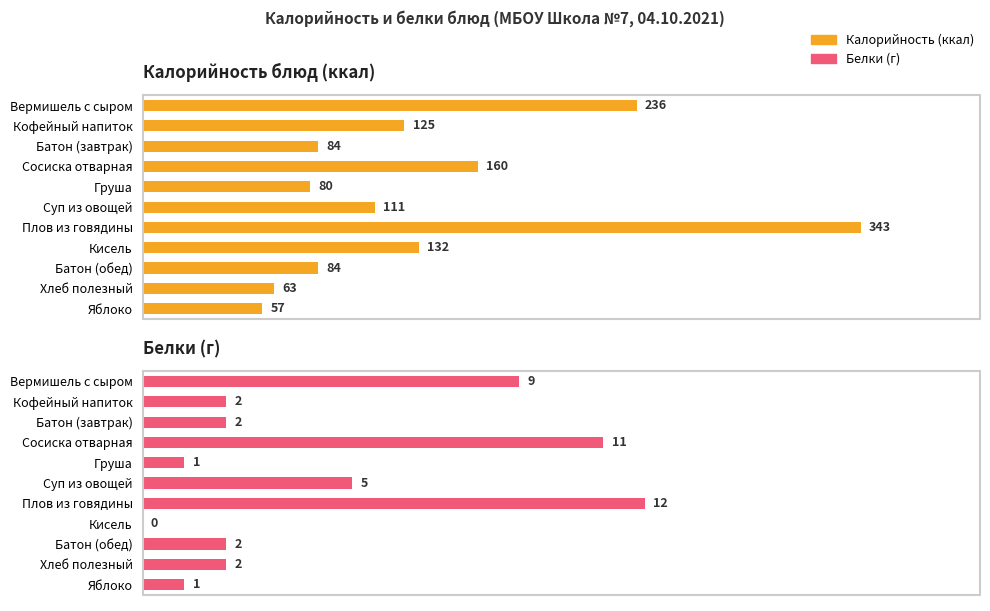

Count the number of categories in the chart.

11